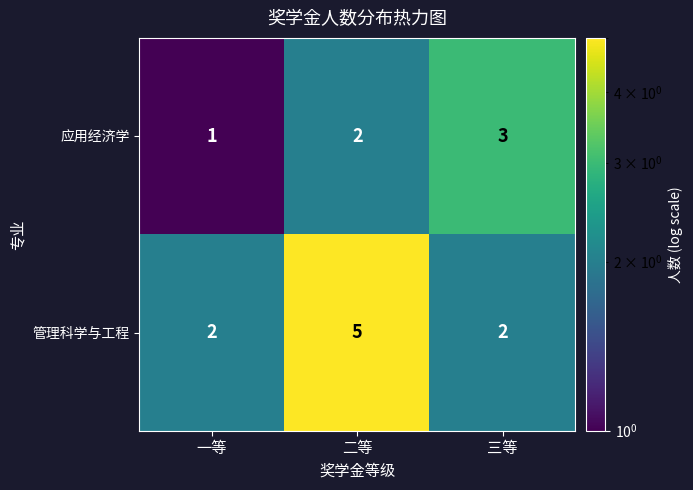

The value of 应用经济学 at 二等 is 3. True or false?

False